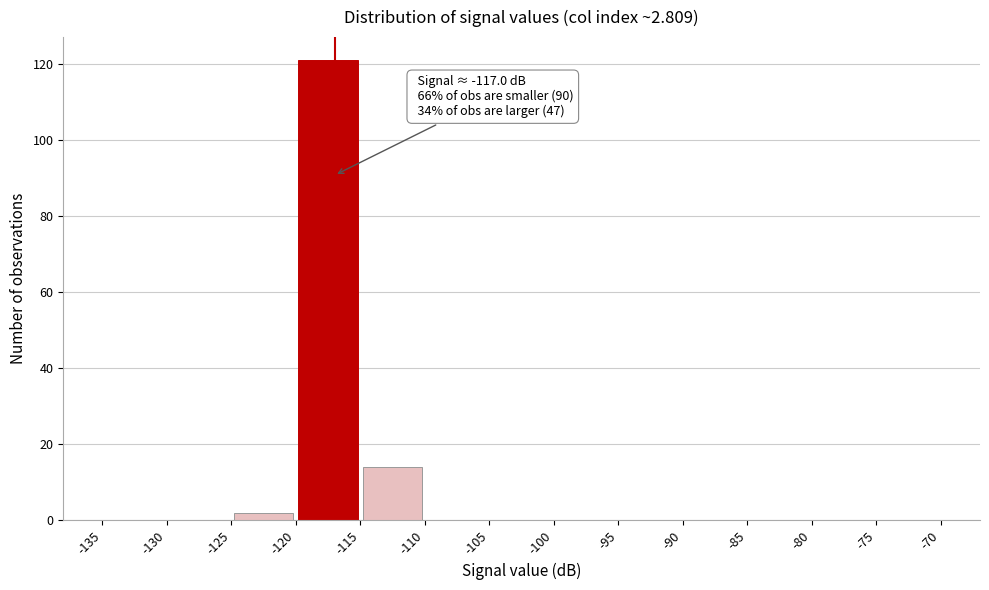

Over which range of the x-axis is the bar tallest?

-120 to -115